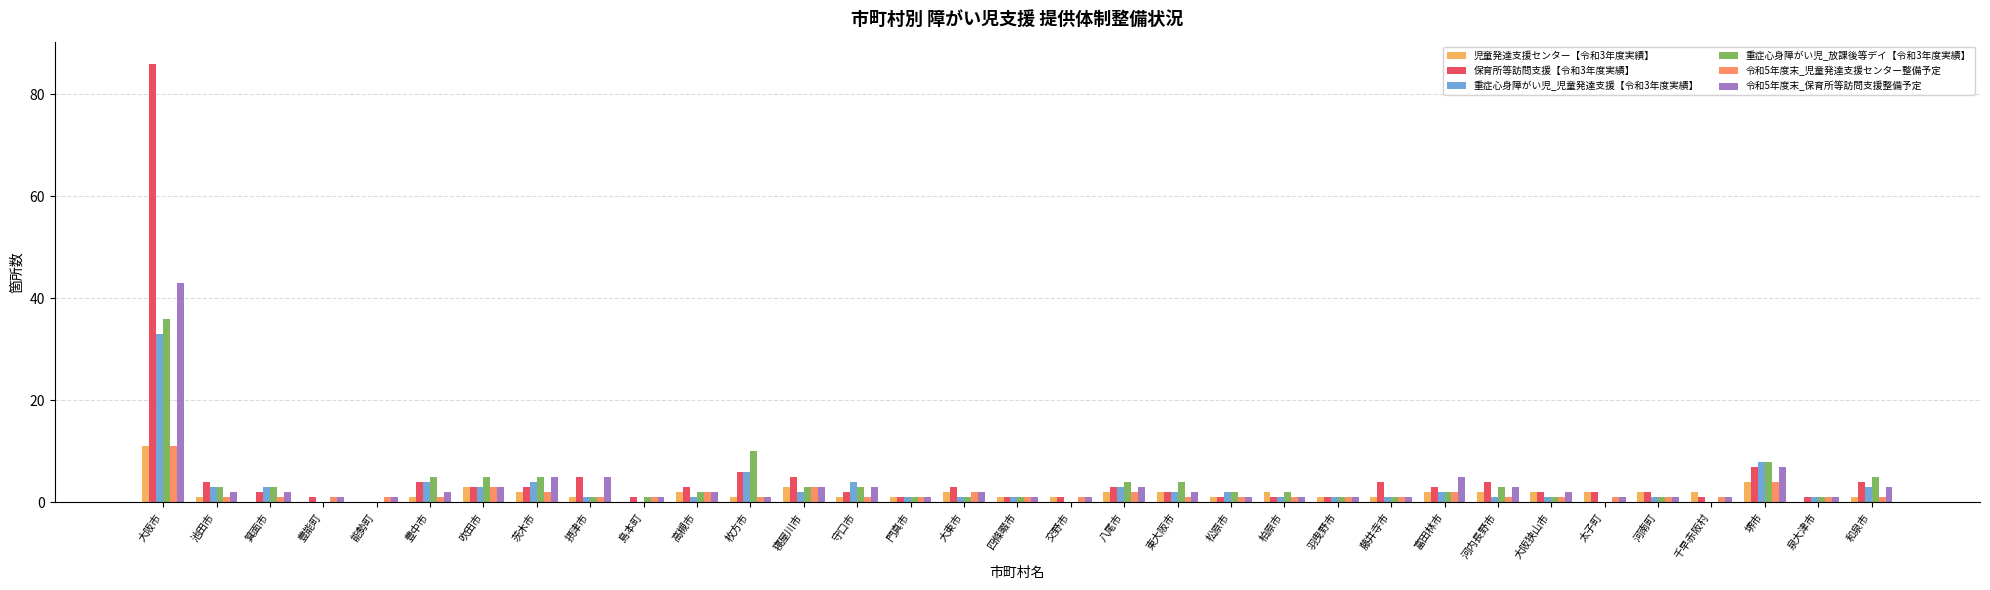

At which category is the sum across all series the highest?

大阪市